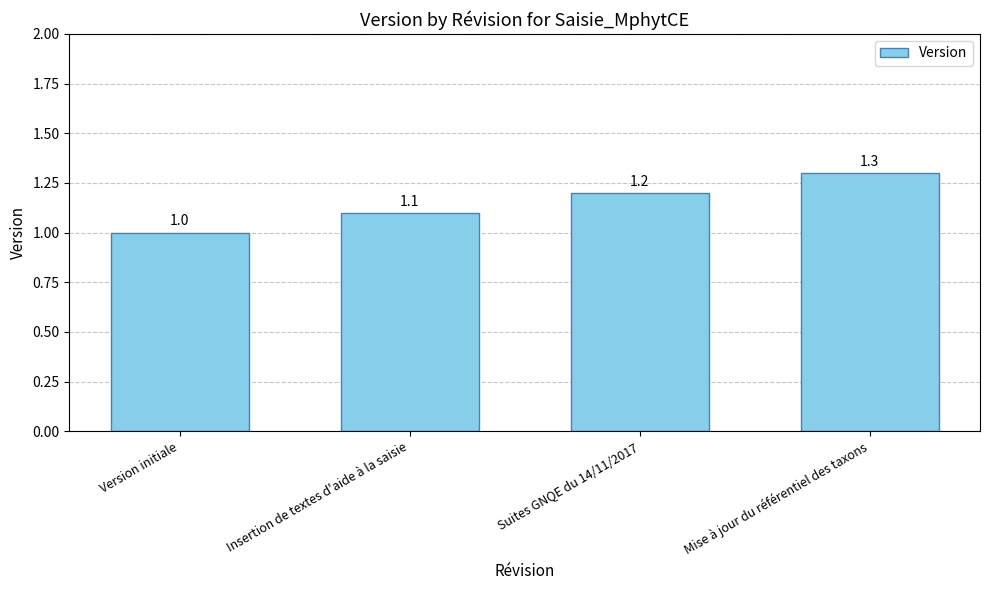

What is the label of the 1st bar from the left?

Version initiale